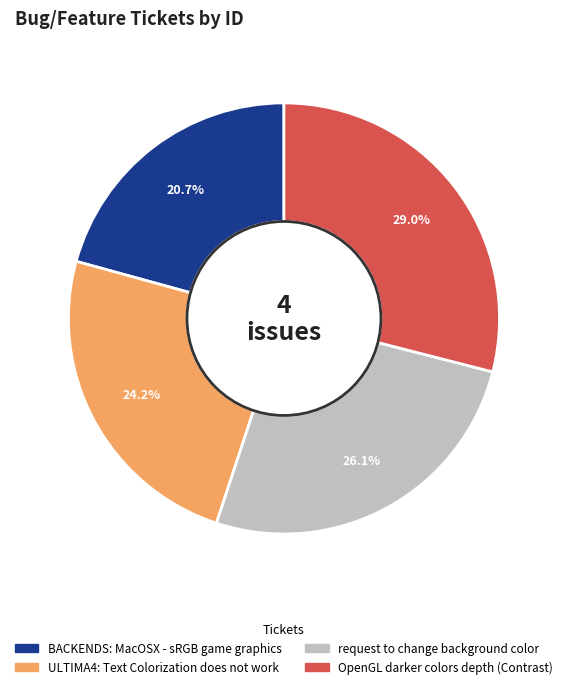

Does request to change background color account for over 50% of the chart?

No